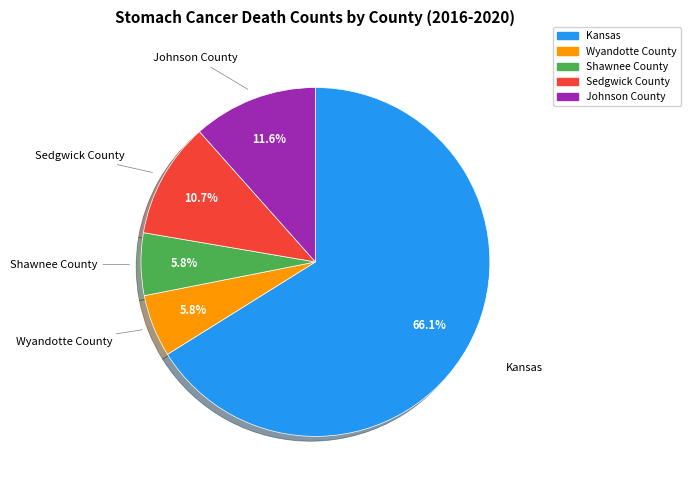

Does Sedgwick County represent more than half of the total?

No